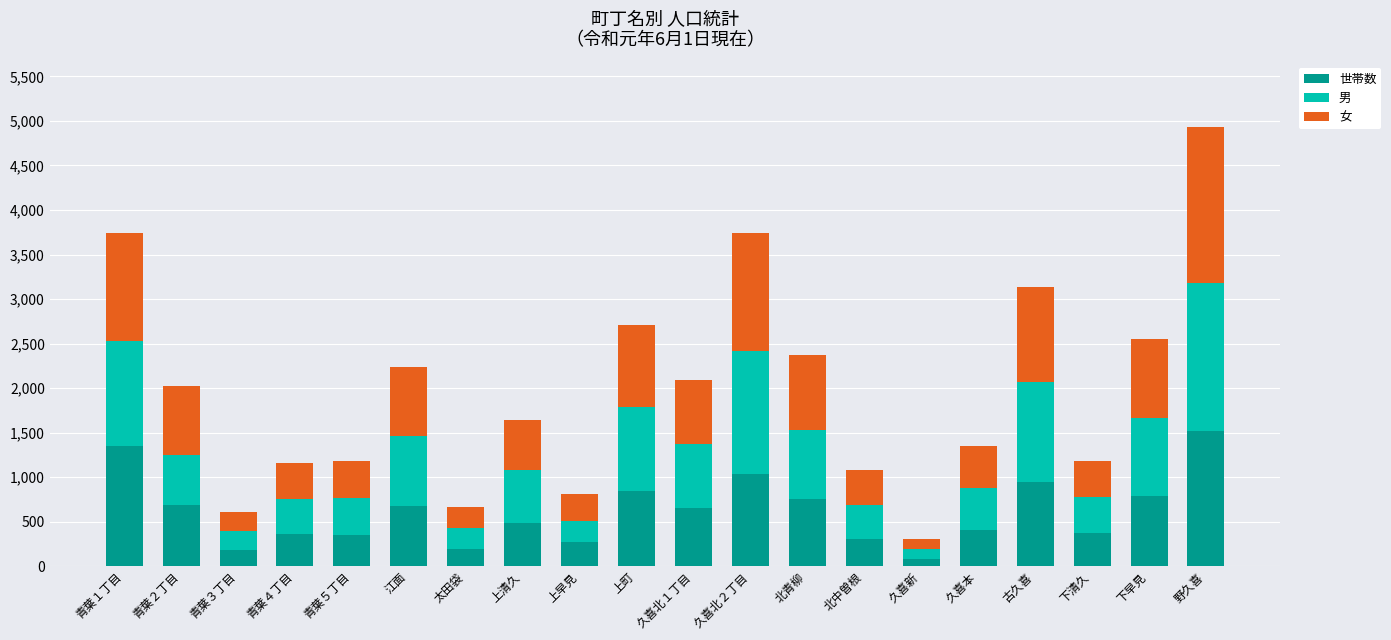

What is the average value of the 世帯数 series?

612